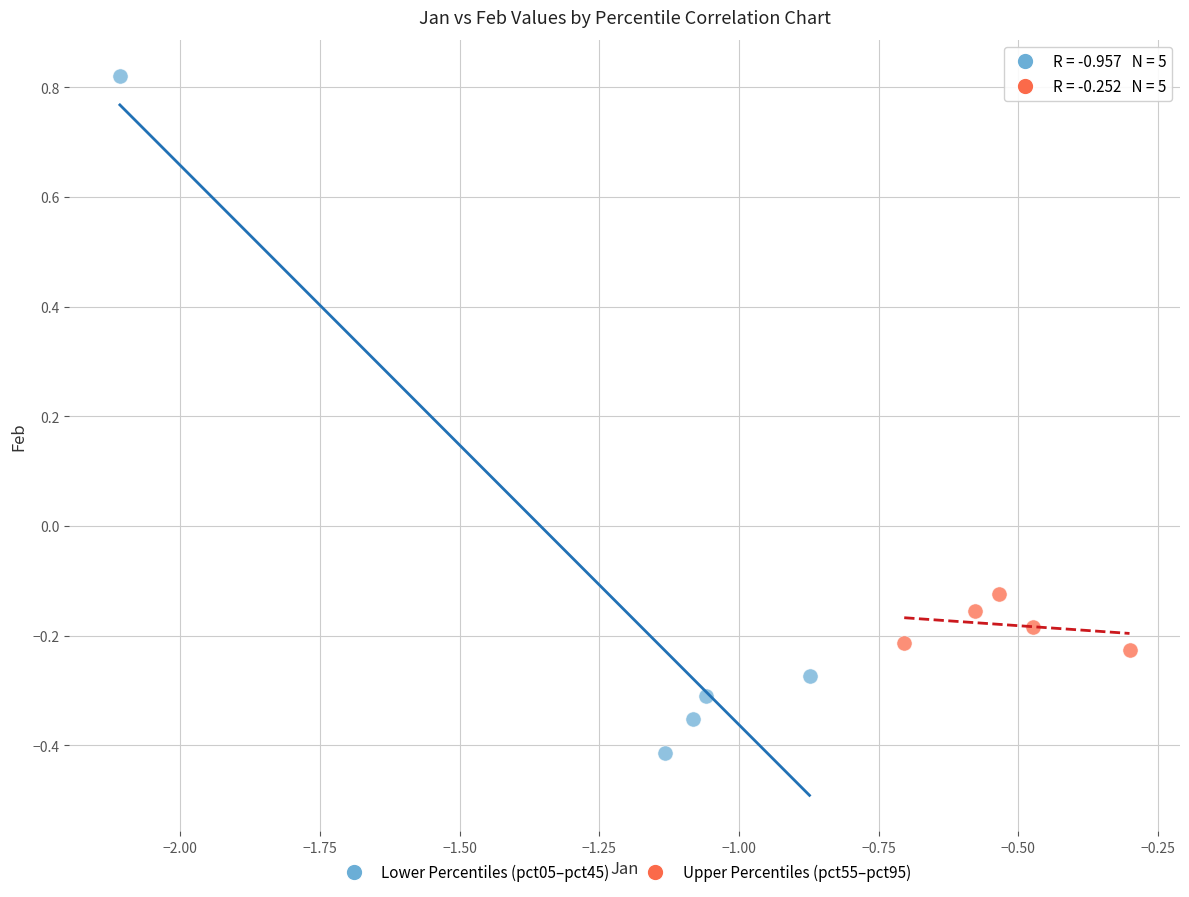

What are all the series names shown in the legend?

Lower Percentiles (pct05–pct45), Upper Percentiles (pct55–pct95)